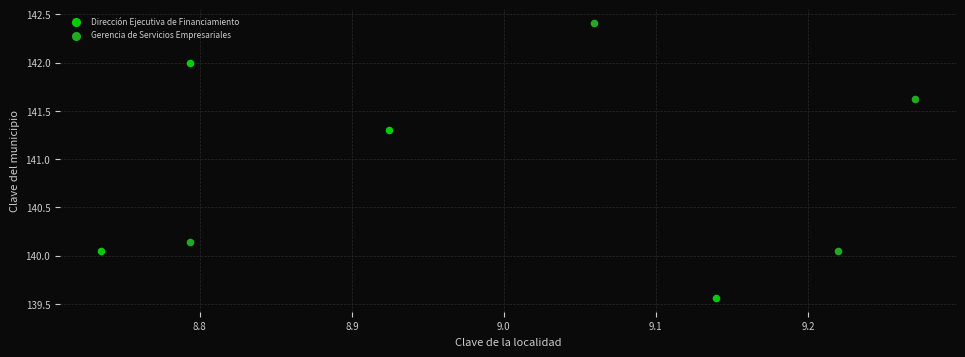

Which series has the largest Y range (max minus min)?

Dirección Ejecutiva de Financiamiento